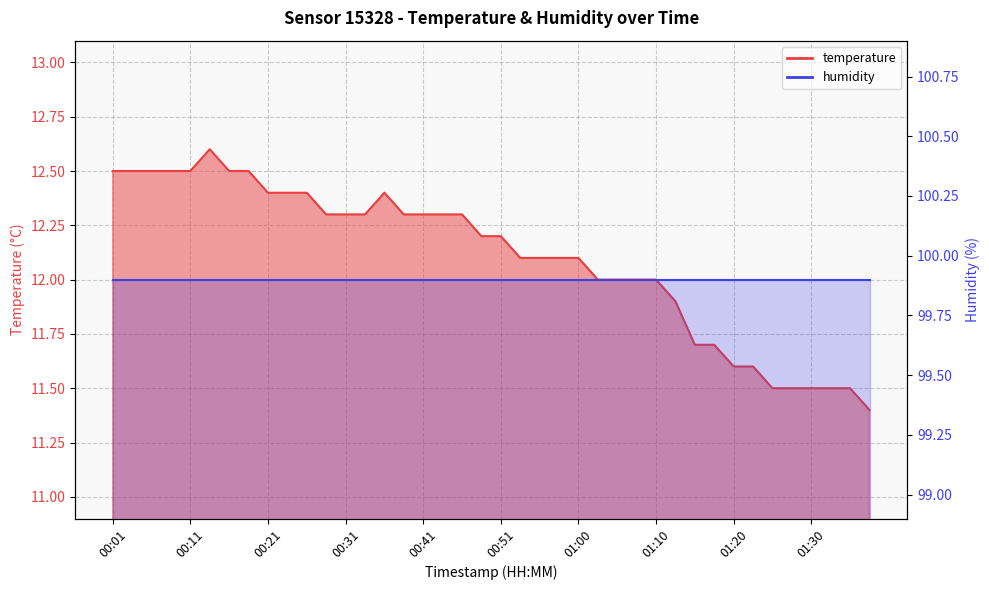

At which label is the value closest to 12?

01:03